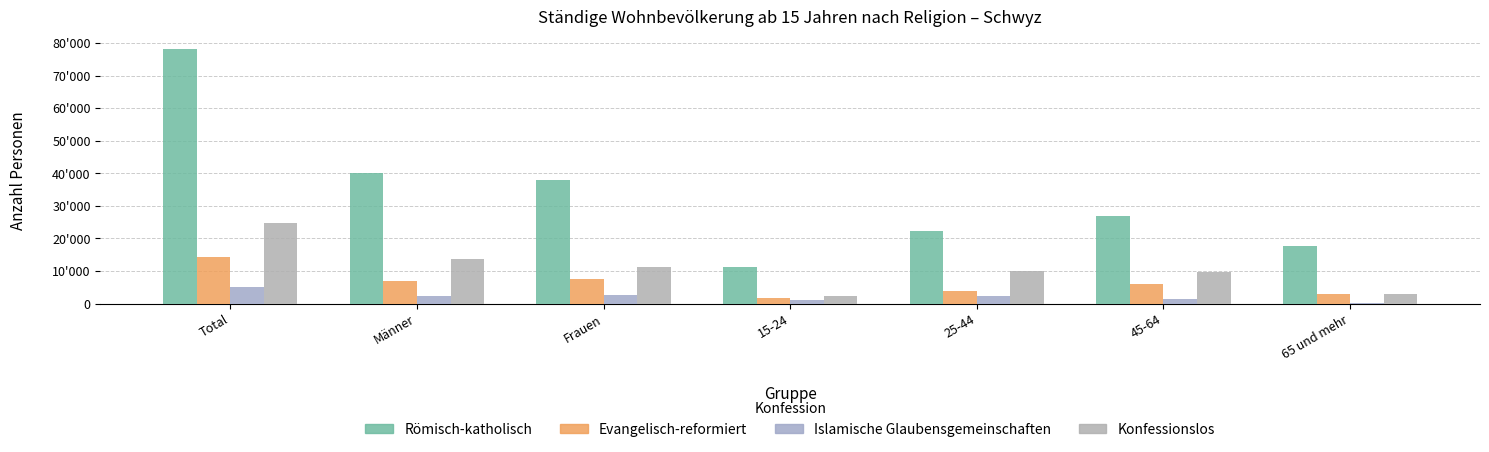

The Konfessionslos series shows 19951.5 at Frauen. True or false?

False